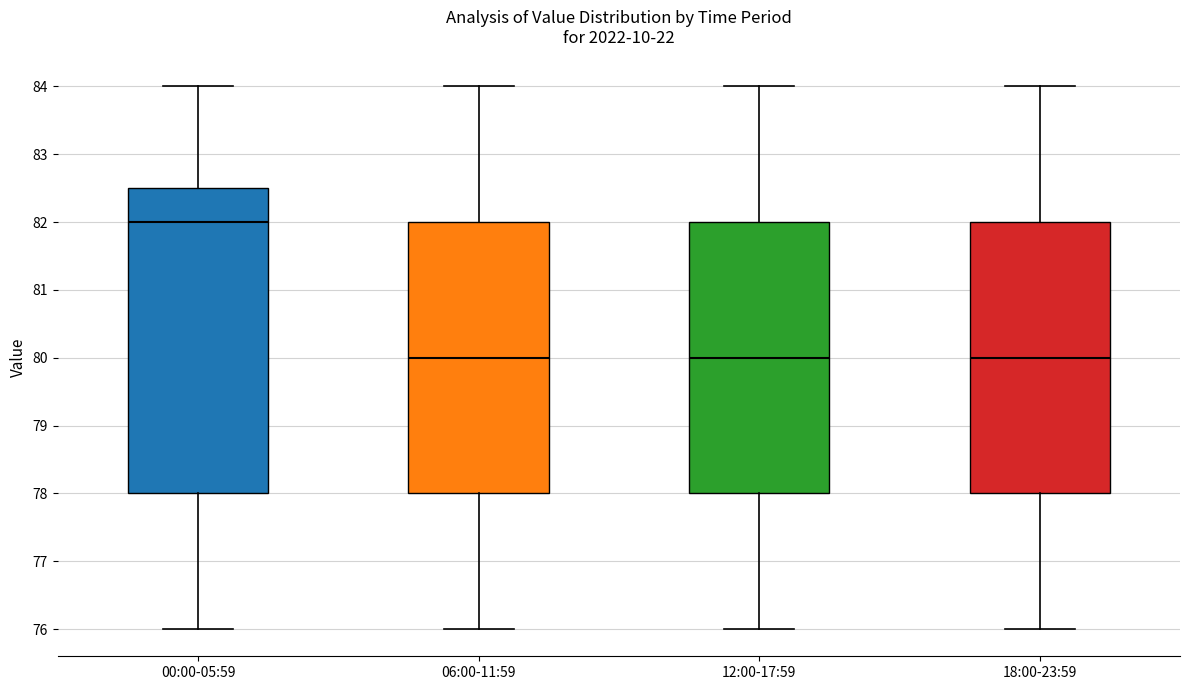

Which box is the tallest, from its lower edge to its upper edge?

00:00-05:59